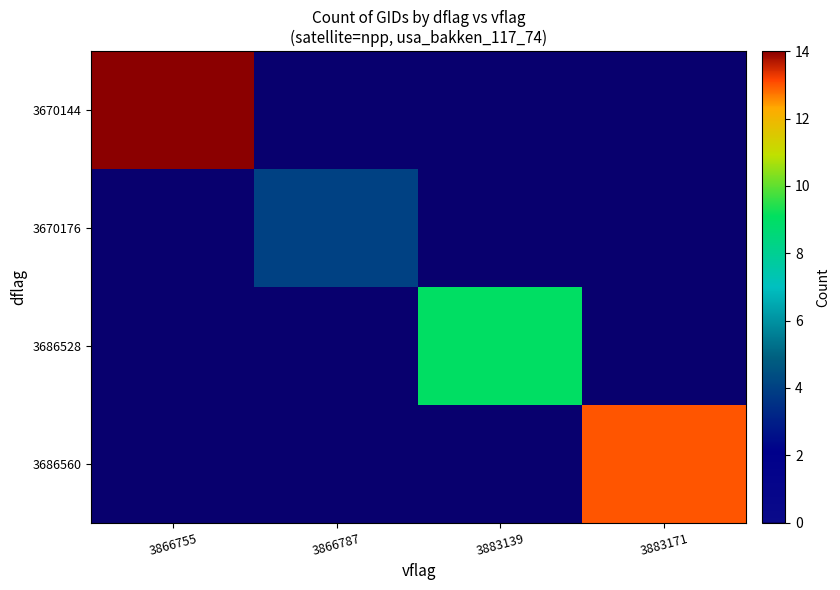

What is the spread (max minus min) of values at 3866755?

14